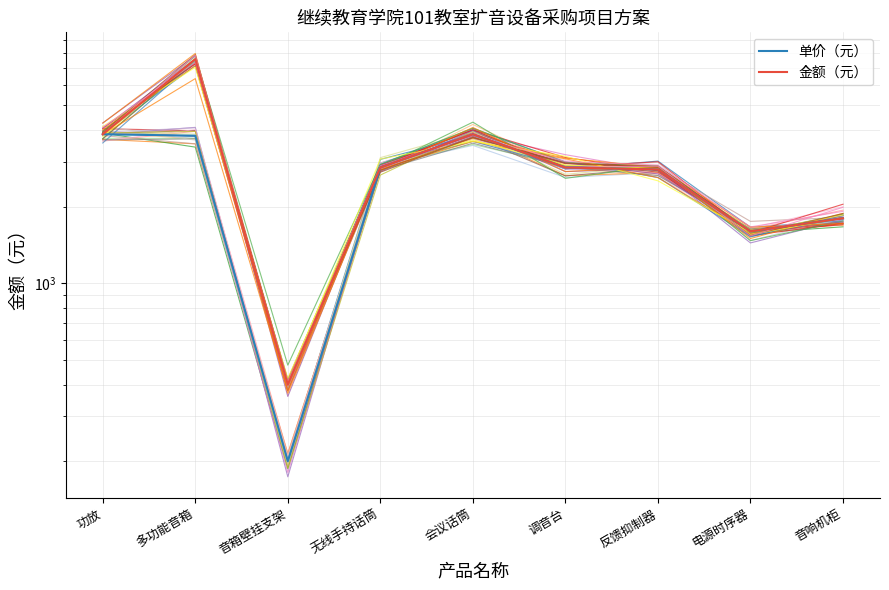

At how many categories does at least one series exceed 3290?

3